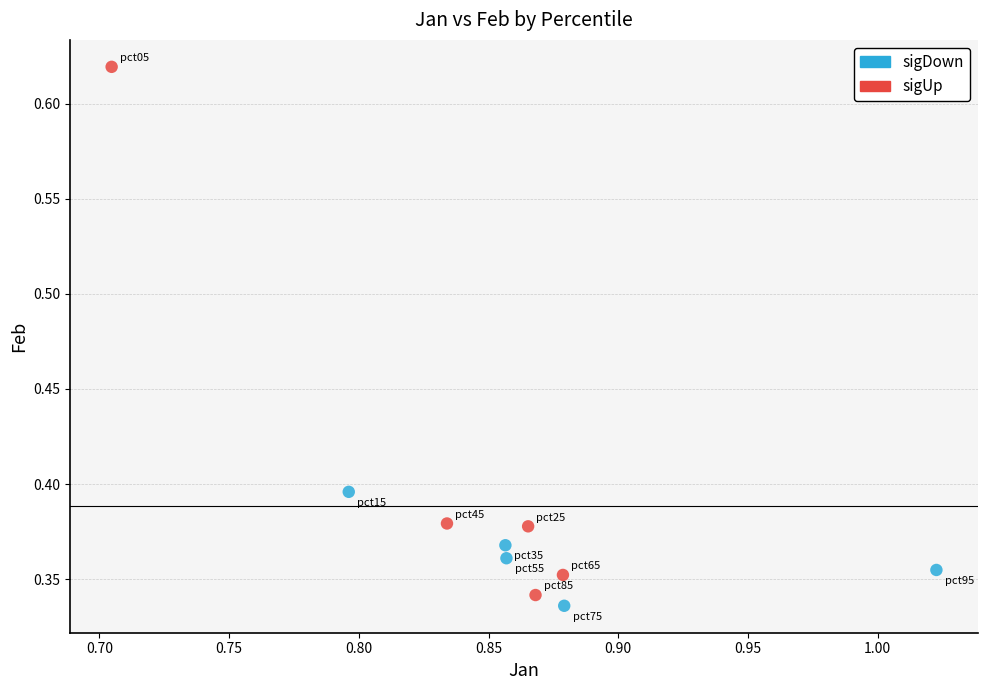

Which series contains the highest Y value?

sigUp